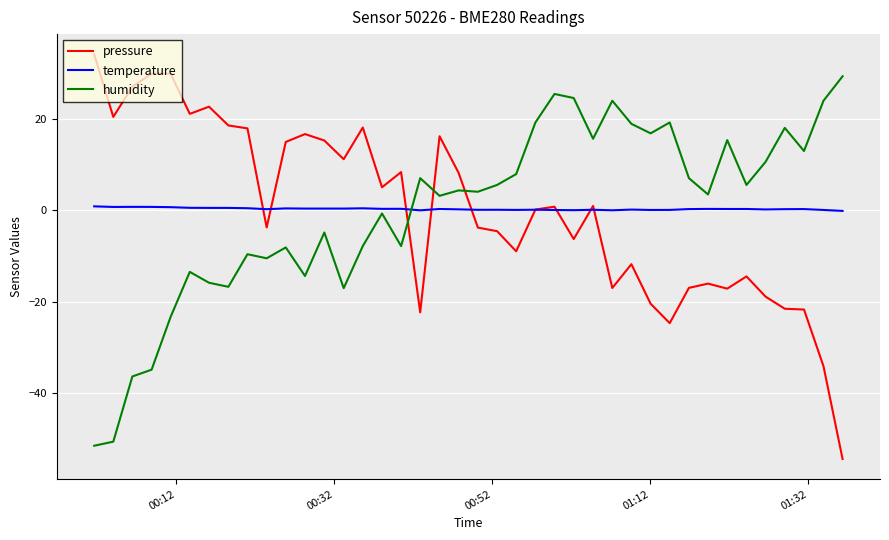

Rank the series by their maximum value, from highest to lowest.

pressure, humidity, temperature